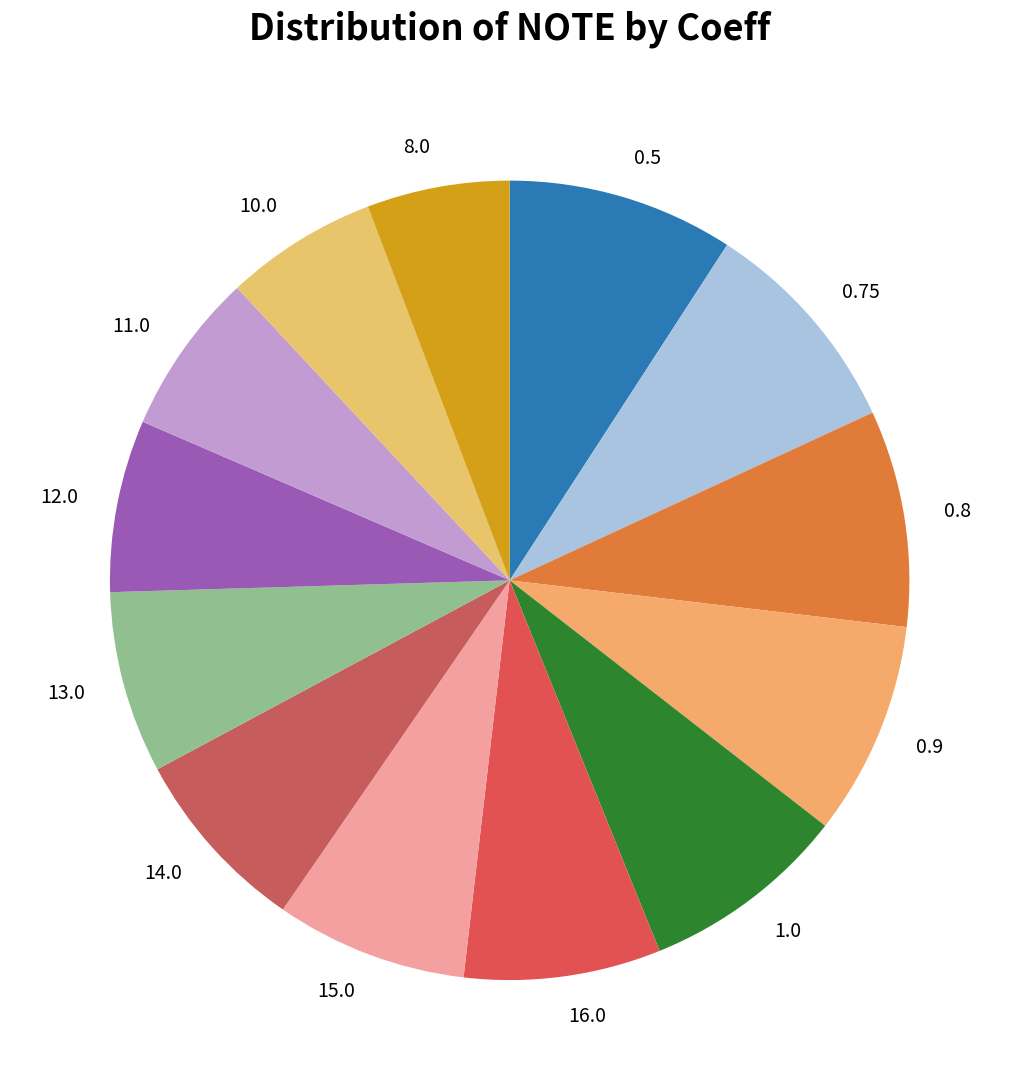

Do 11.0 and 12.0 together represent more than half of the pie?

No